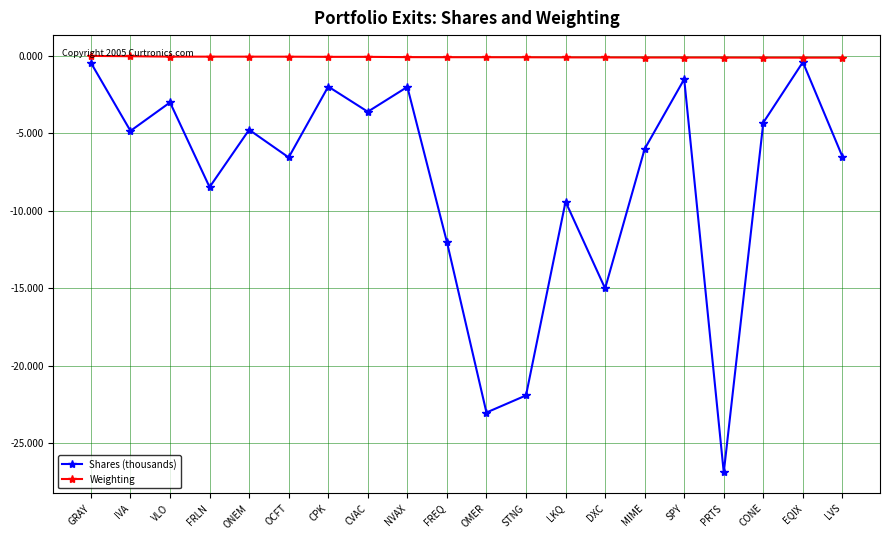

In Shares (thousands), how many points are lower than both neighbors (excluding endpoints)?

7